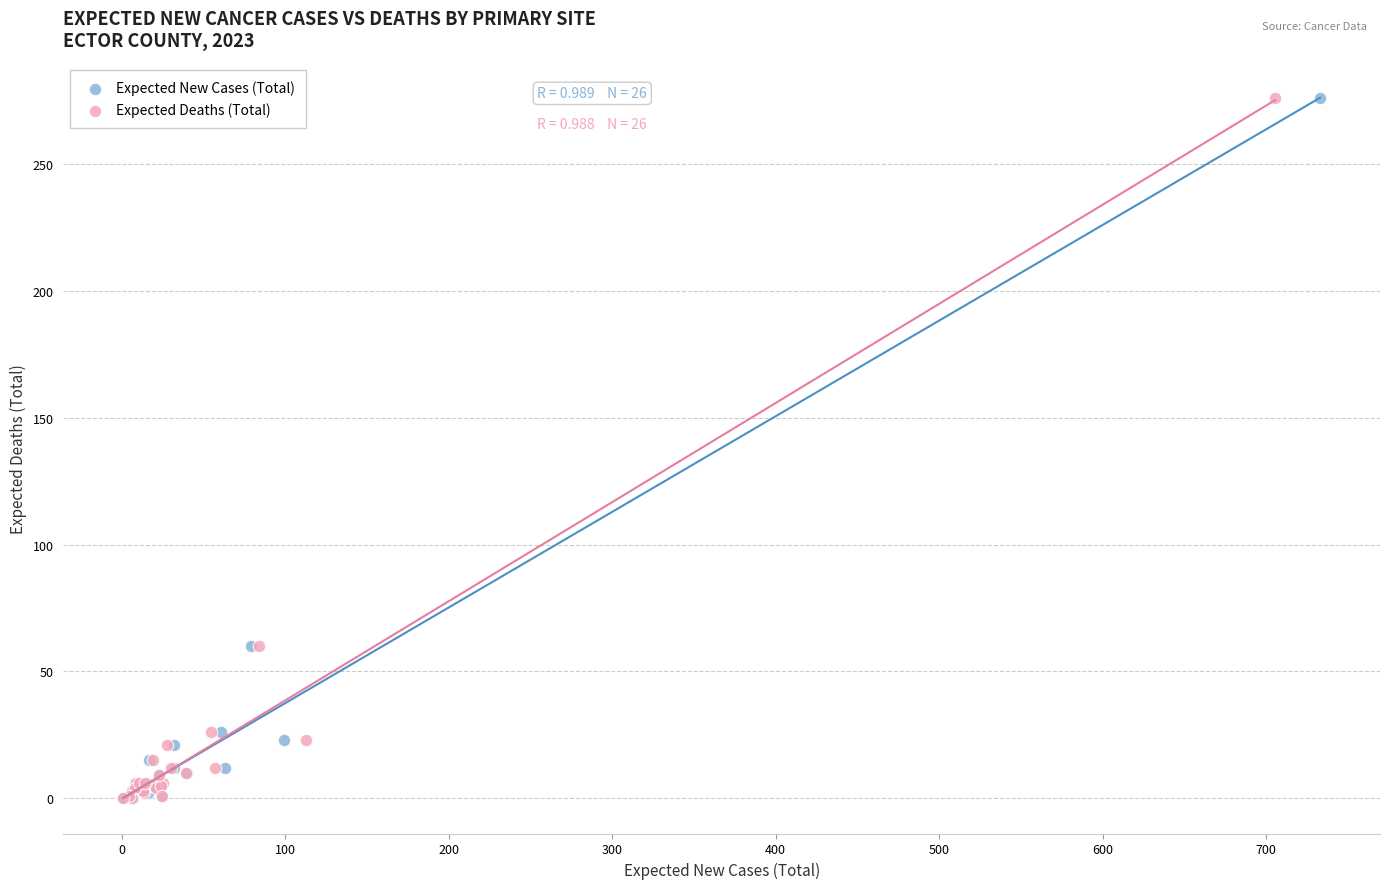

What are all the series names shown in the legend?

Expected New Cases (Total), Expected Deaths (Total)